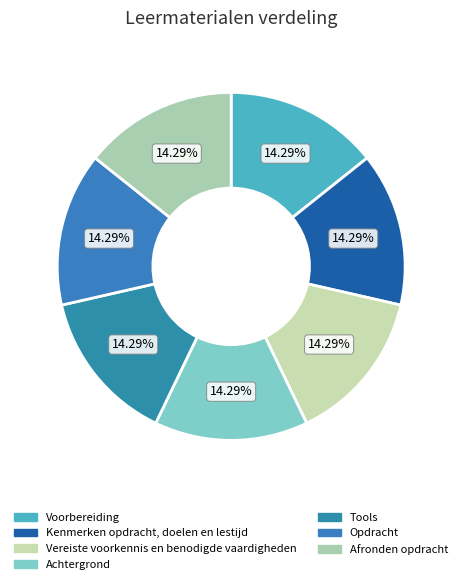

Combined, do Kenmerken opdracht, doelen en lestijd and Achtergrond account for over 50%?

No